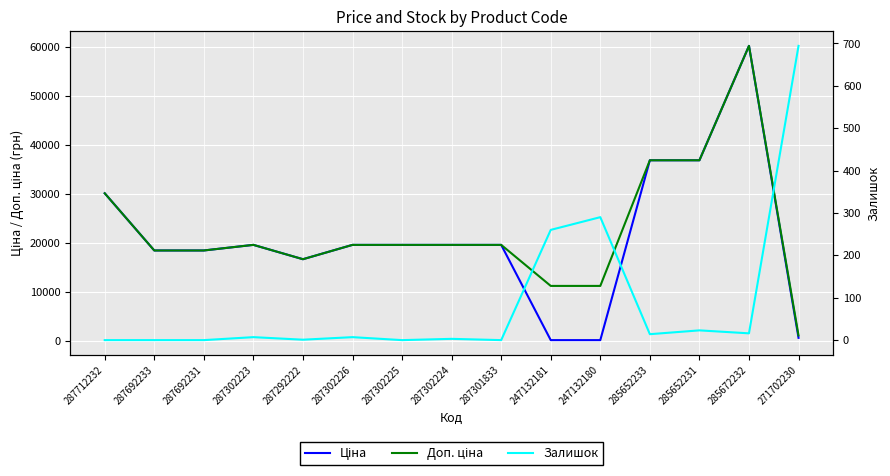

How many lines are shown in the chart?

3